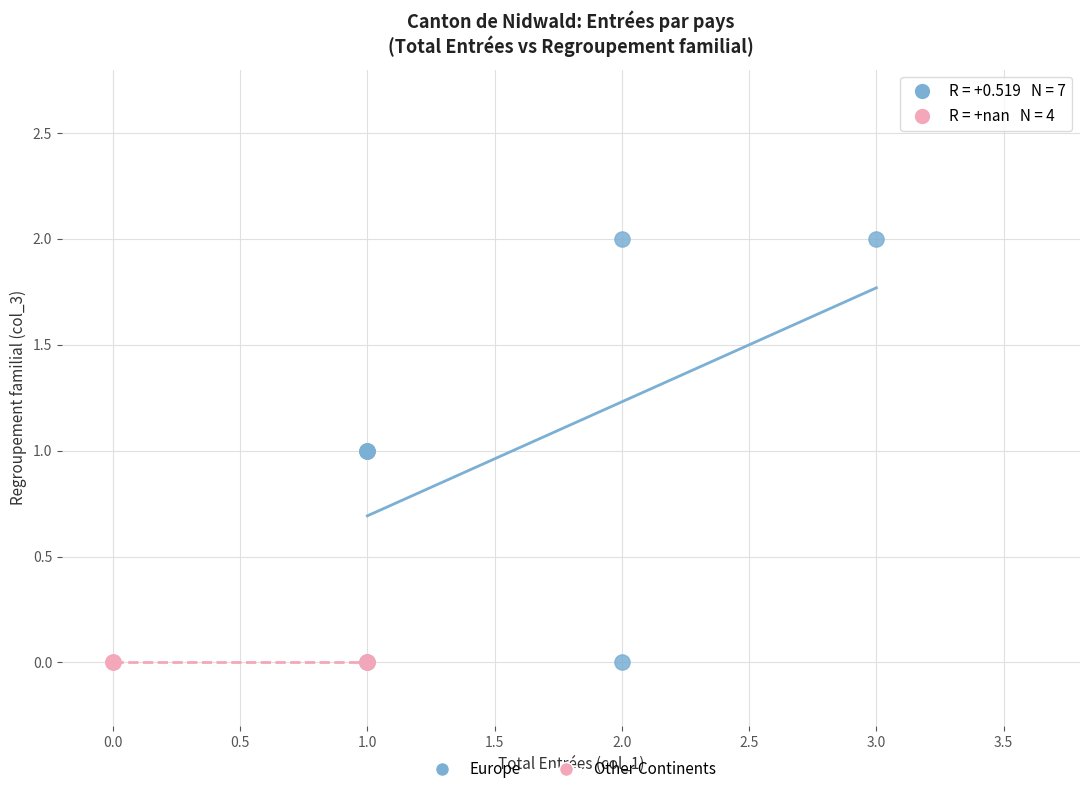

Which series reaches the maximum Y coordinate?

Europe